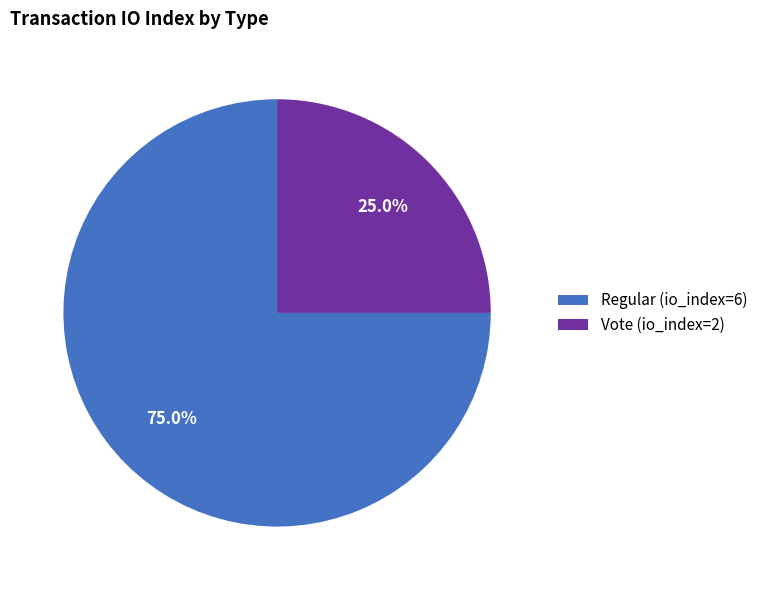

How many slices are in this pie chart?

2